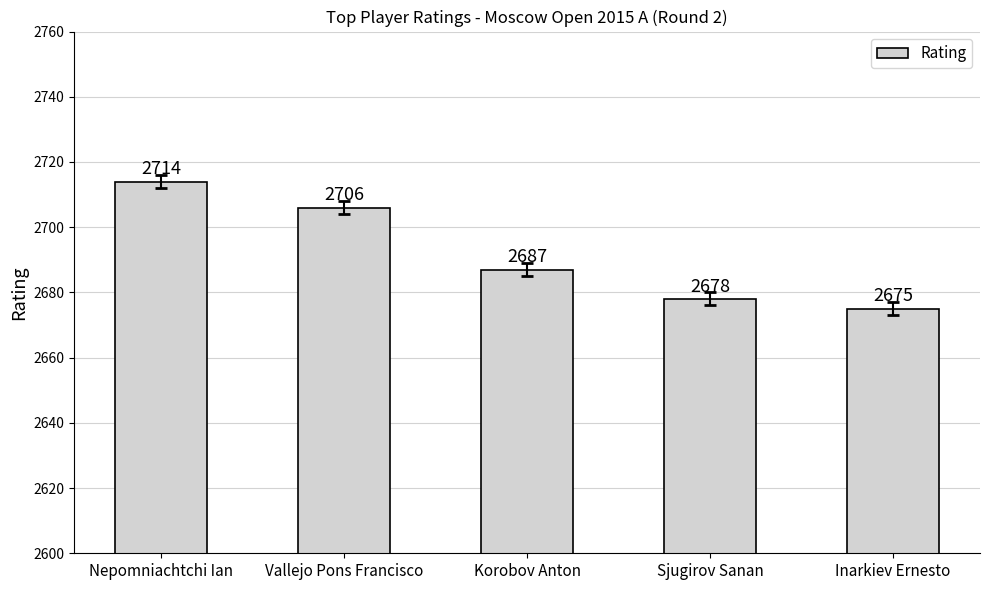

What is the value of the 4th bar from the left?

2678